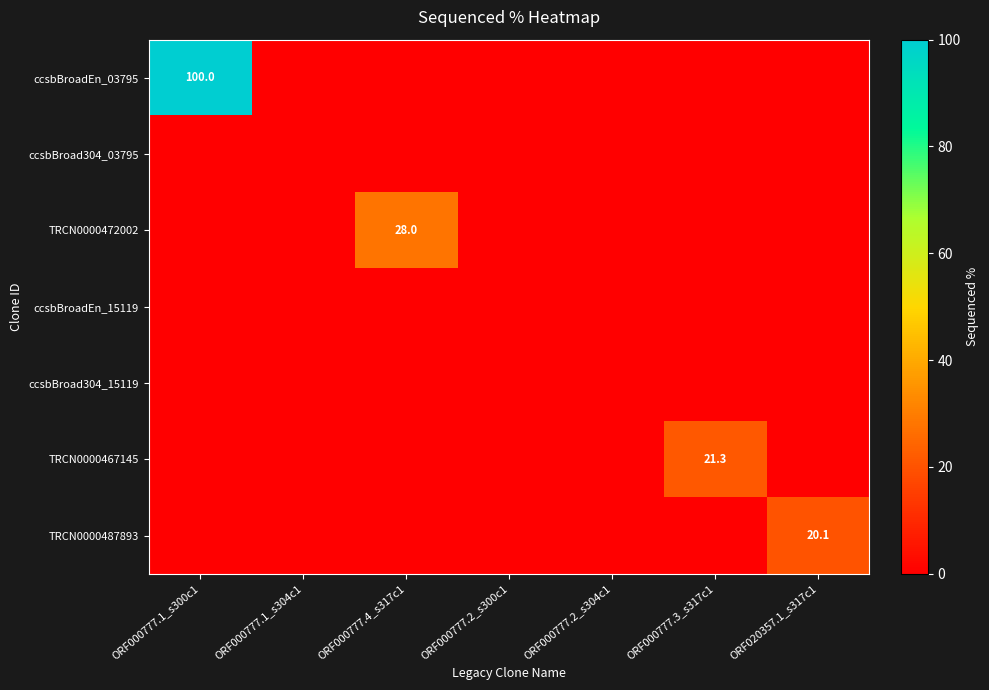

What is the difference between the highest and lowest values at ORF000777.1_s300c1?

100.0